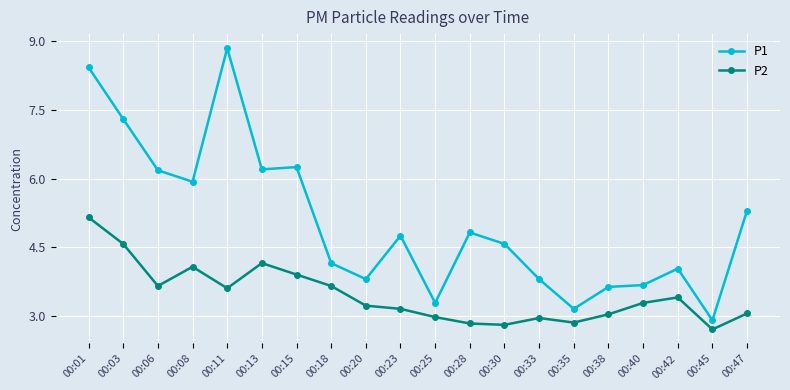

How many data points in P1 are above 4?

13